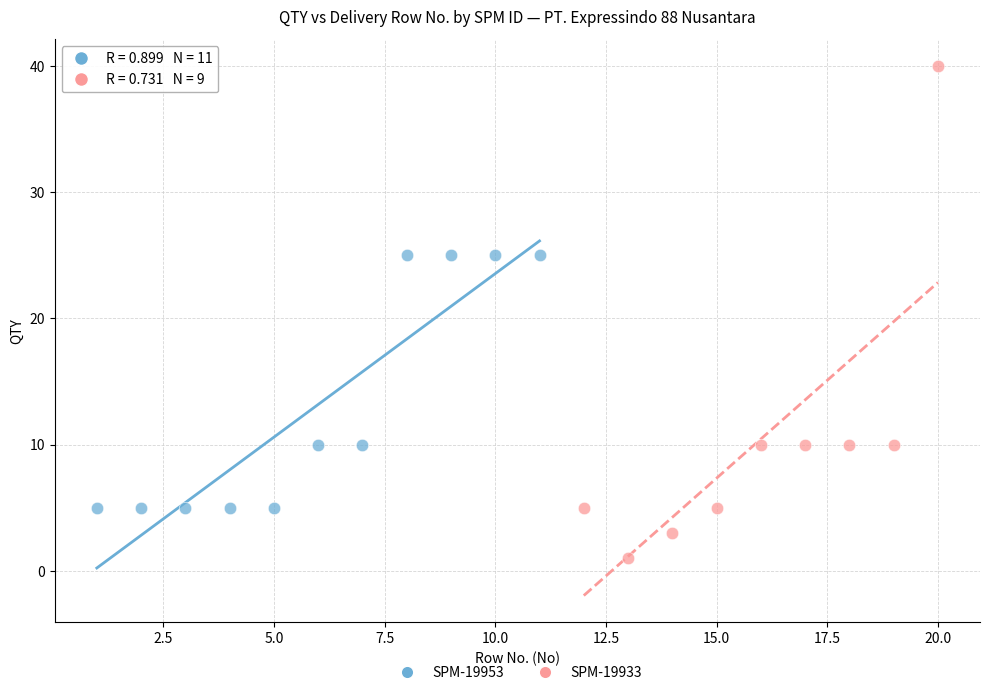

Which series contains the lowest Y value?

SPM-19933